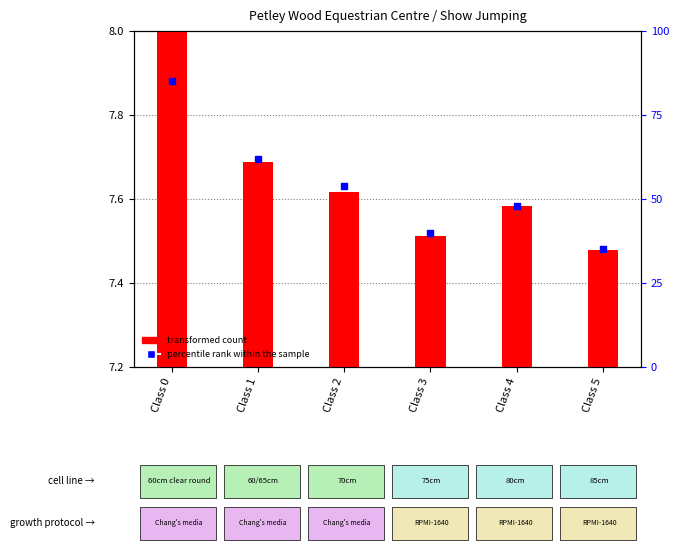

At how many categories does at least one series exceed 63?

1